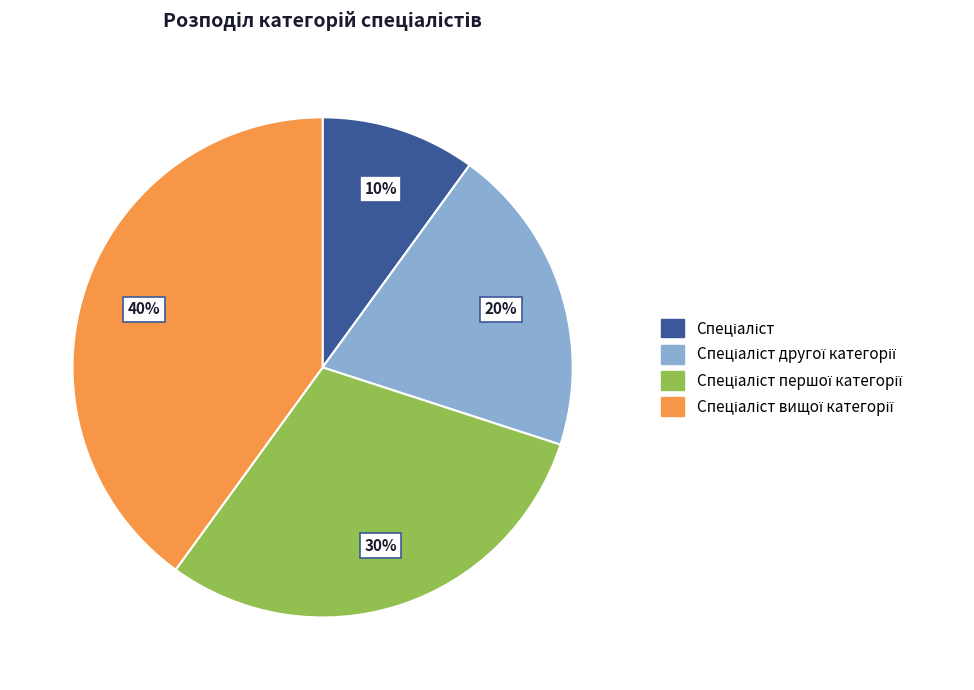

Is there a majority slice in this chart?

No